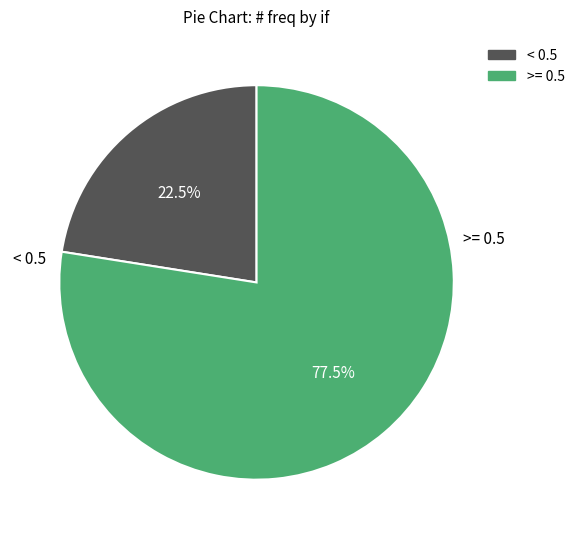

Approximately how many times larger is the value at >= 0.5 compared to < 0.5?

3.4